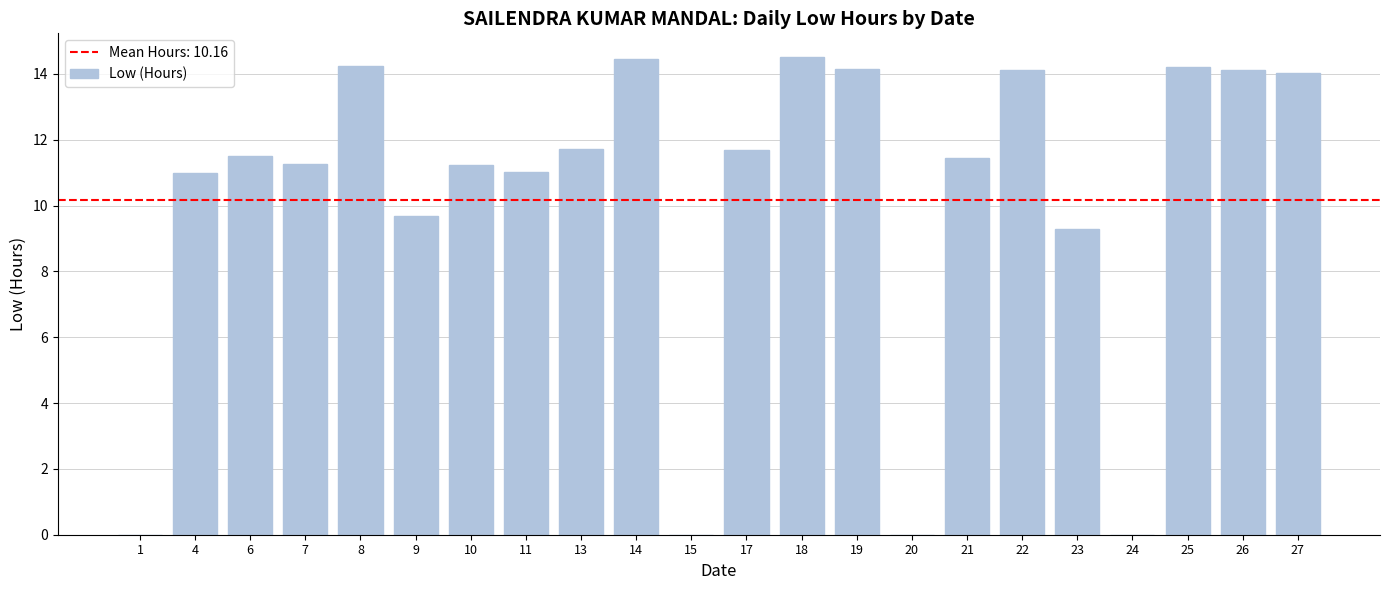

What is the maximum value shown in the chart?

14.5